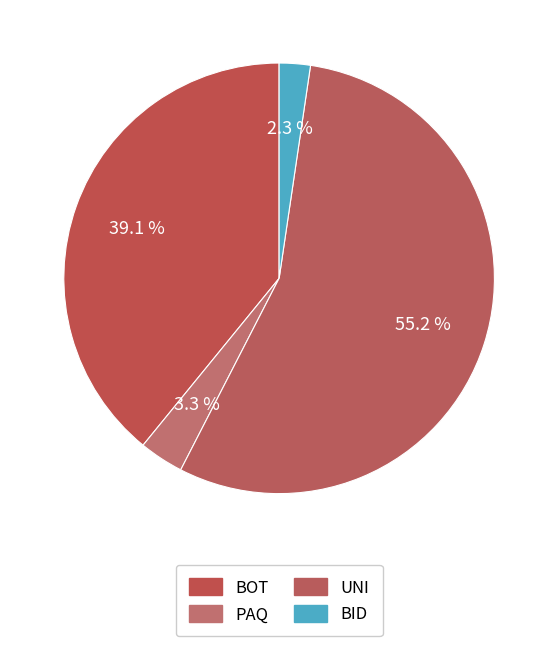

How many segments does this pie chart have?

4